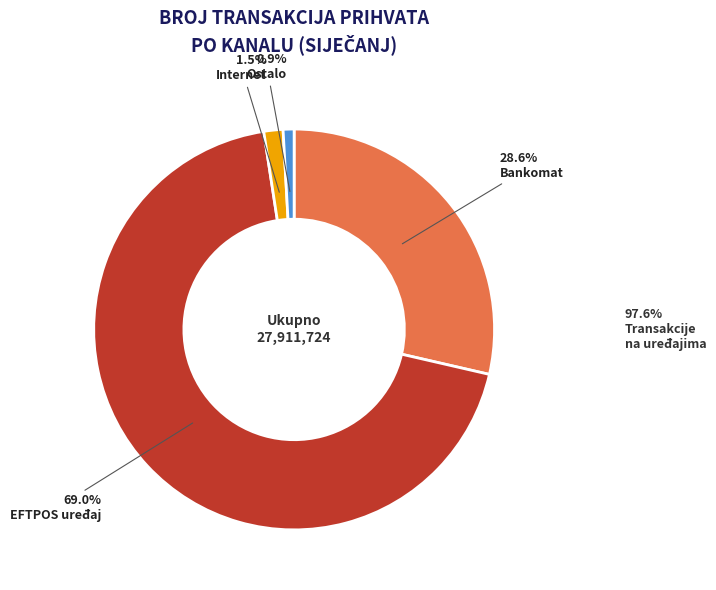

To the nearest percent, what percentage of the pie is Bankomat?

29%